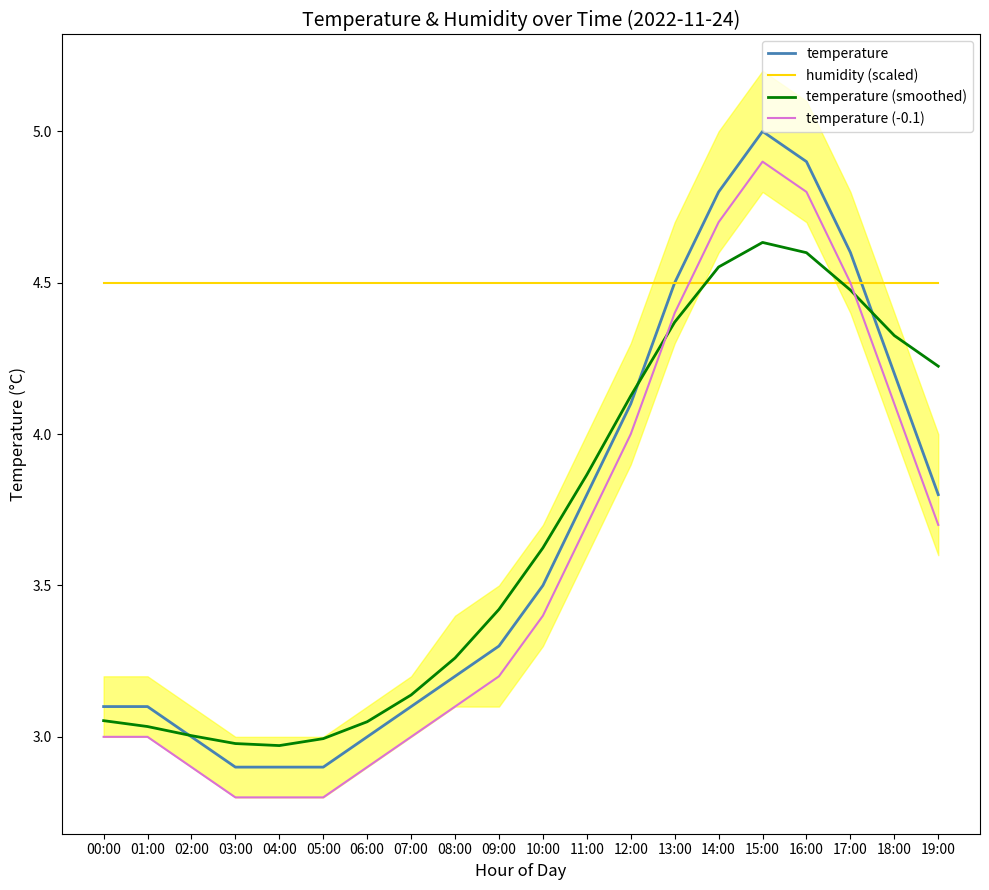

Between 05:00 and 13:00, which series saw the biggest shift?

temperature (-0.1)